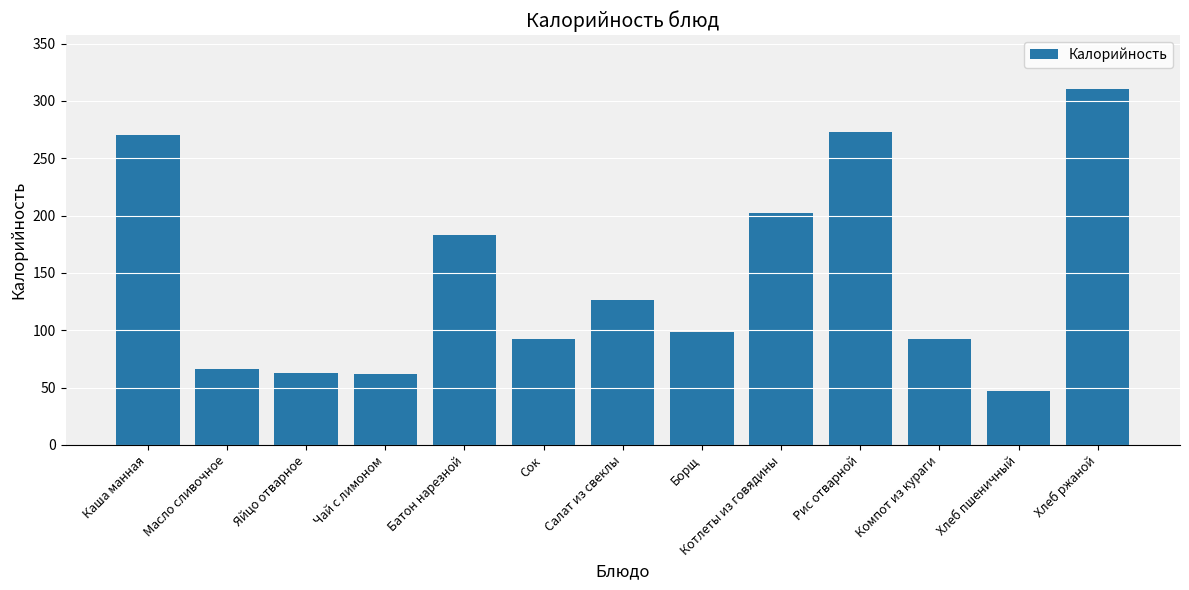

How many values exceed 98?

7